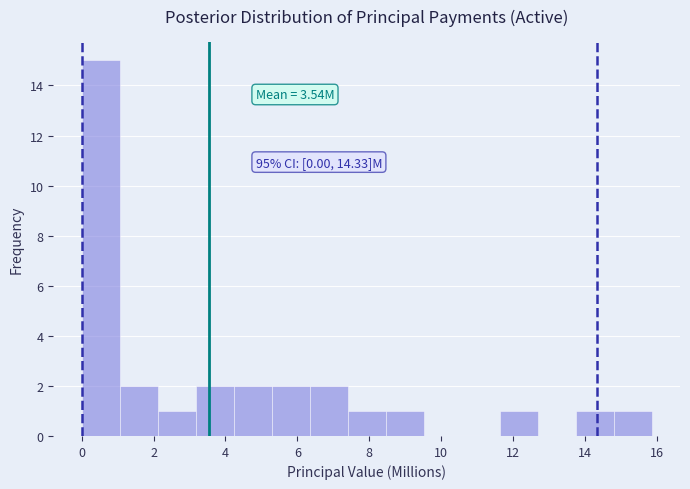

Over which range of the x-axis is the bar tallest?

0.0 to 1.0